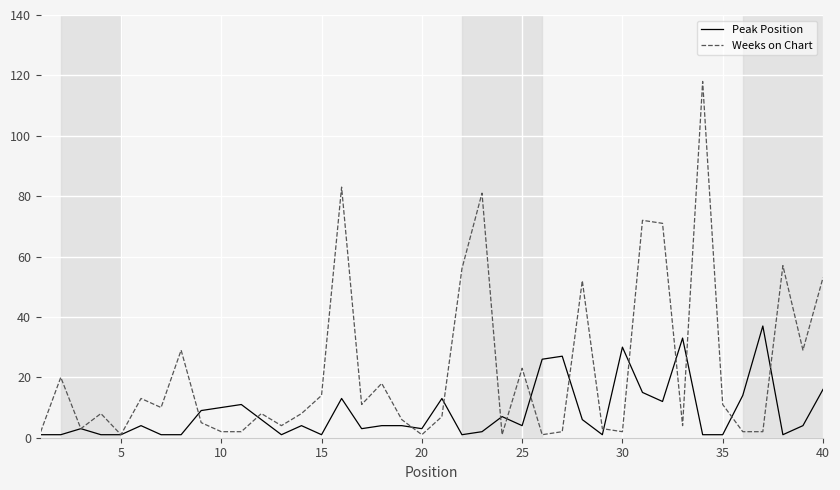

What is the highest value of the Weeks on Chart series?

118